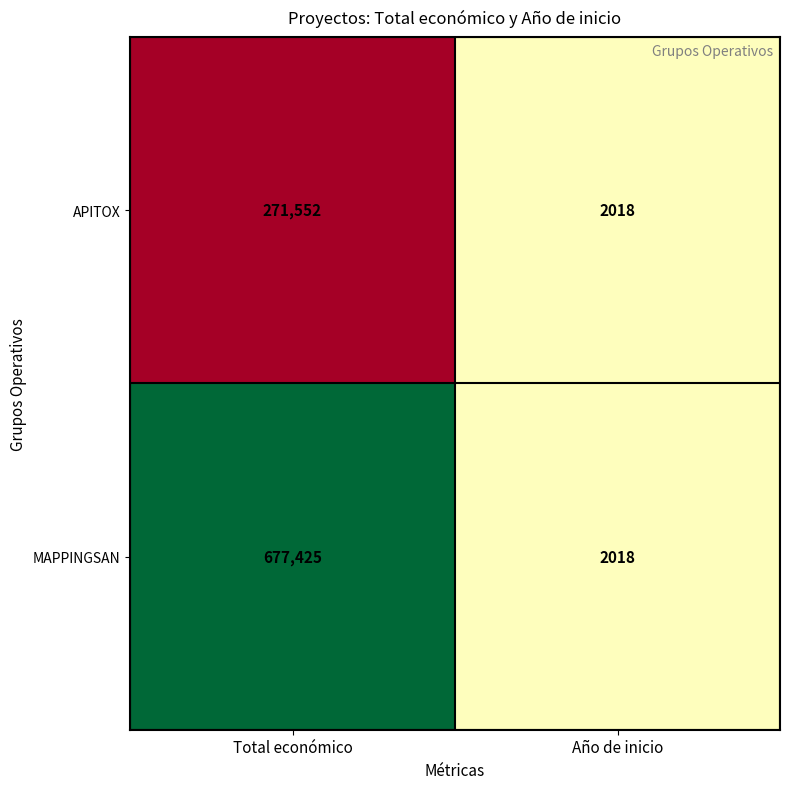

What is the difference between the maximum and minimum values in the APITOX series?

269534